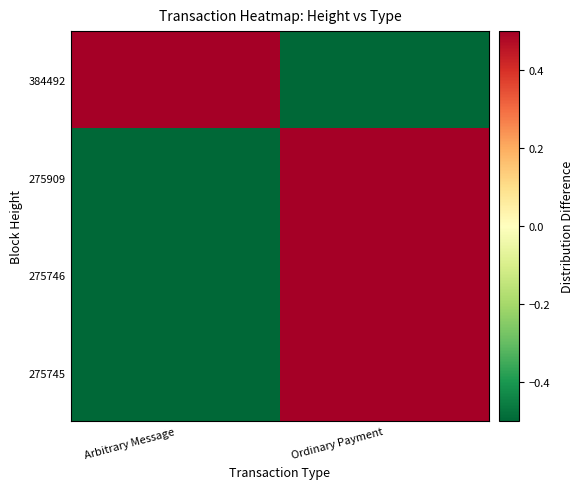

What is the spread (max minus min) of values at Arbitrary Message?

1.0